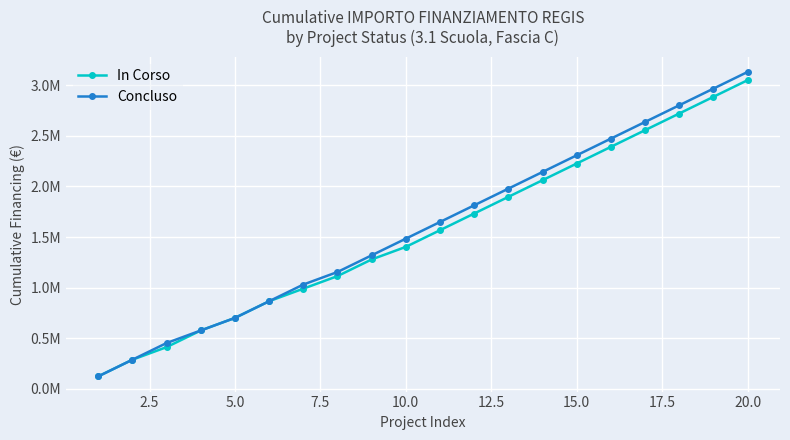

True or false: In Corso and Concluso cross at least once.

False